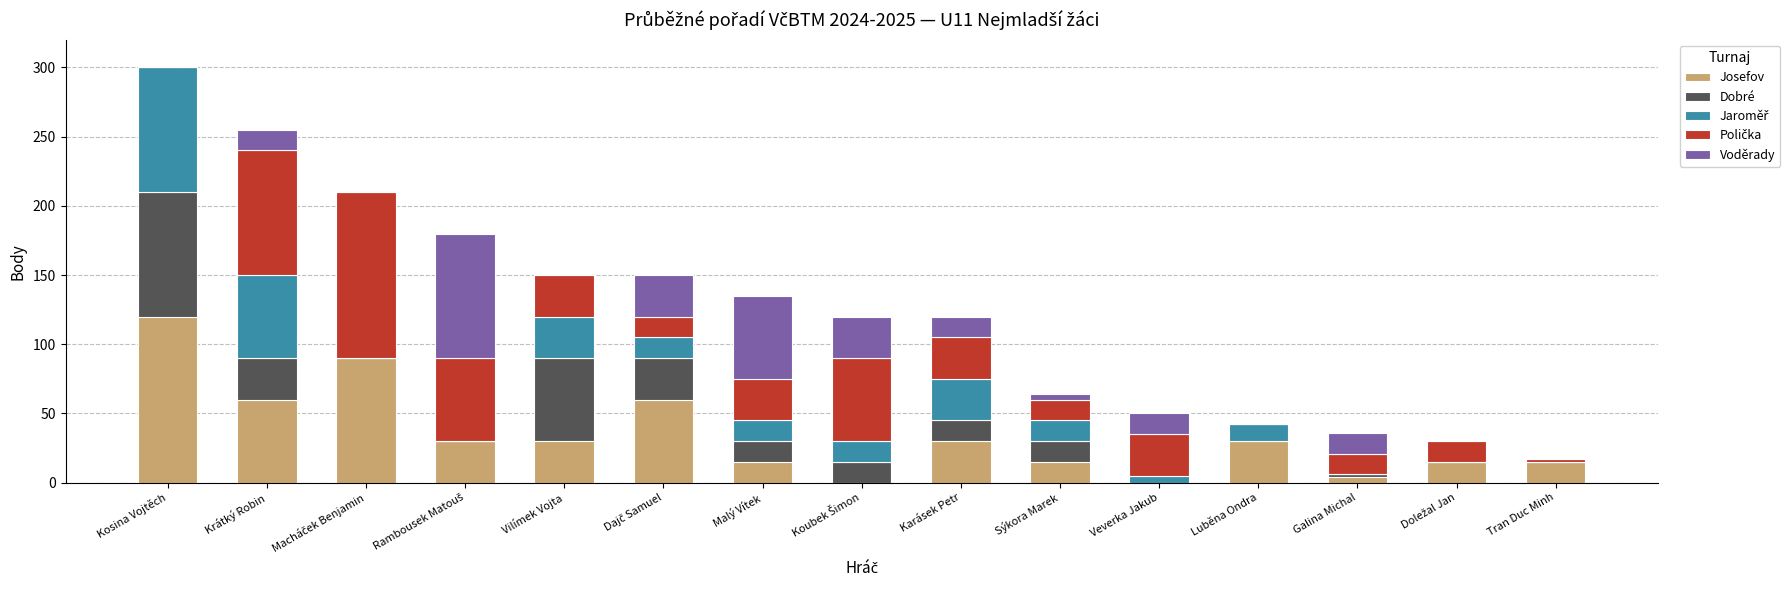

Are the bars grouped side by side (vs. stacked)?

No